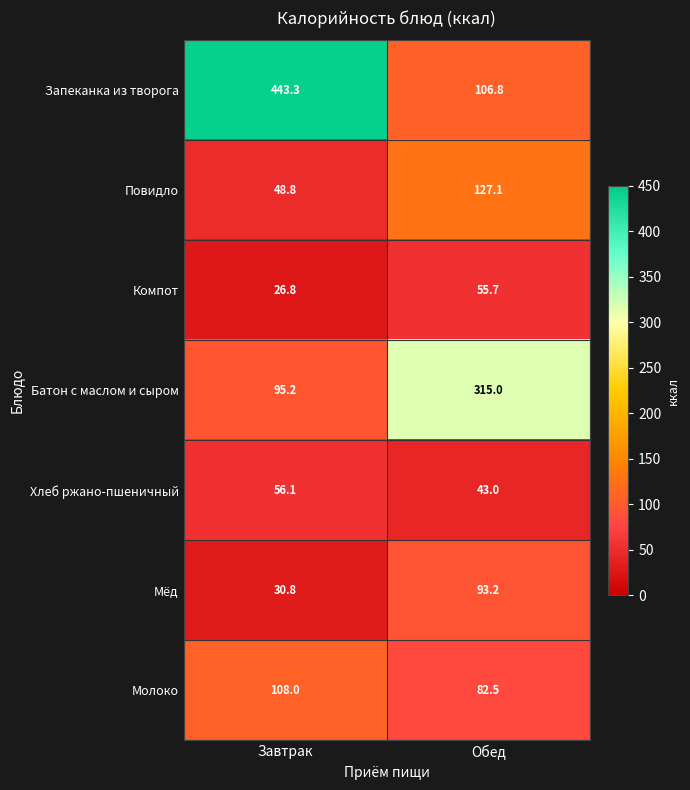

Reading left to right, list all the values displayed in this chart.

Запеканка из творога: 443.3	106.8
Повидло: 48.8	127.1
Компот: 26.8	55.7
Батон с маслом и сыром: 95.2	315.0
Хлеб ржано-пшеничный: 56.1	43.0
Мёд: 30.8	93.2
Молоко: 108.0	82.5